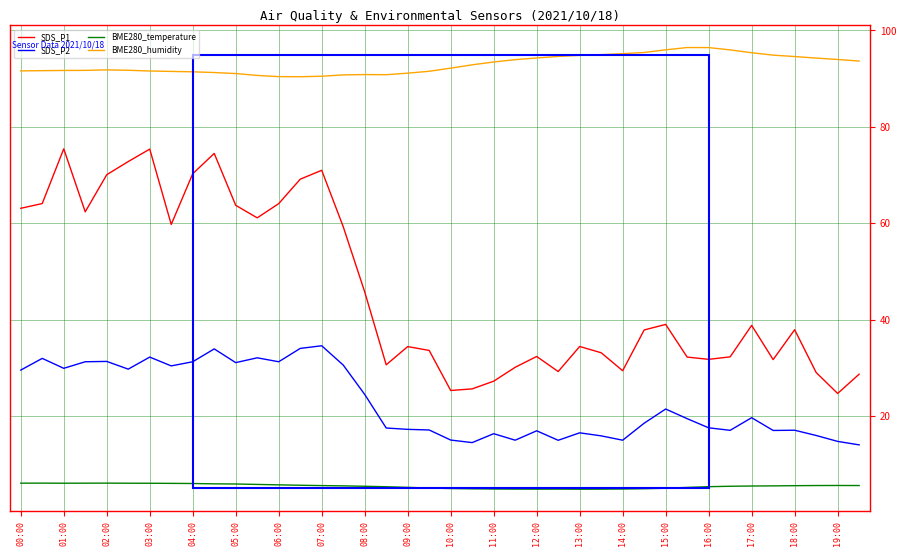

At how many categories does at least one series exceed 46?

40